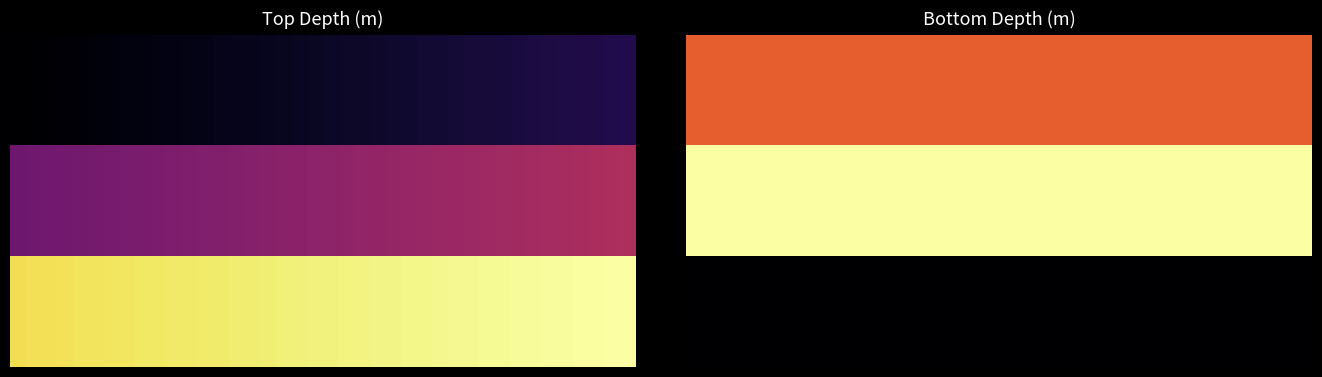

What is the total value across all series at 38?

1.6